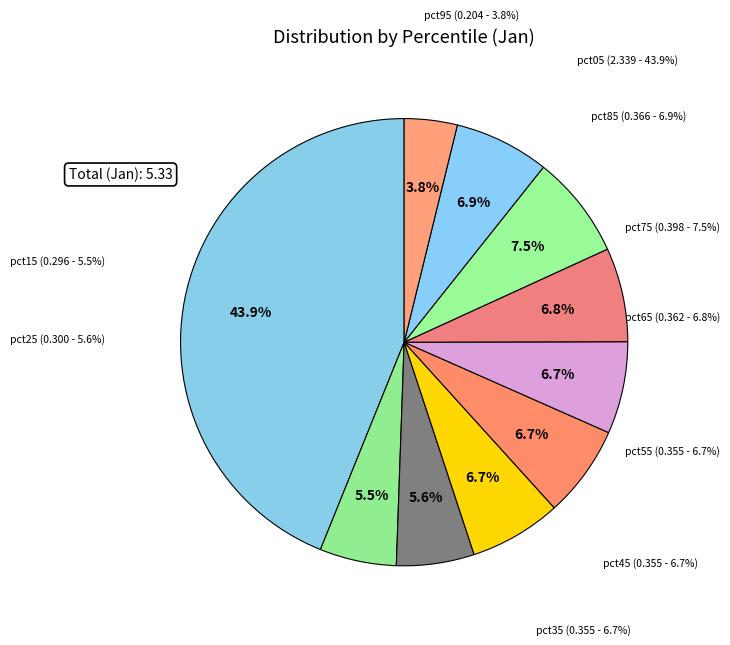

To the nearest percent, what is the average slice percentage?

10%